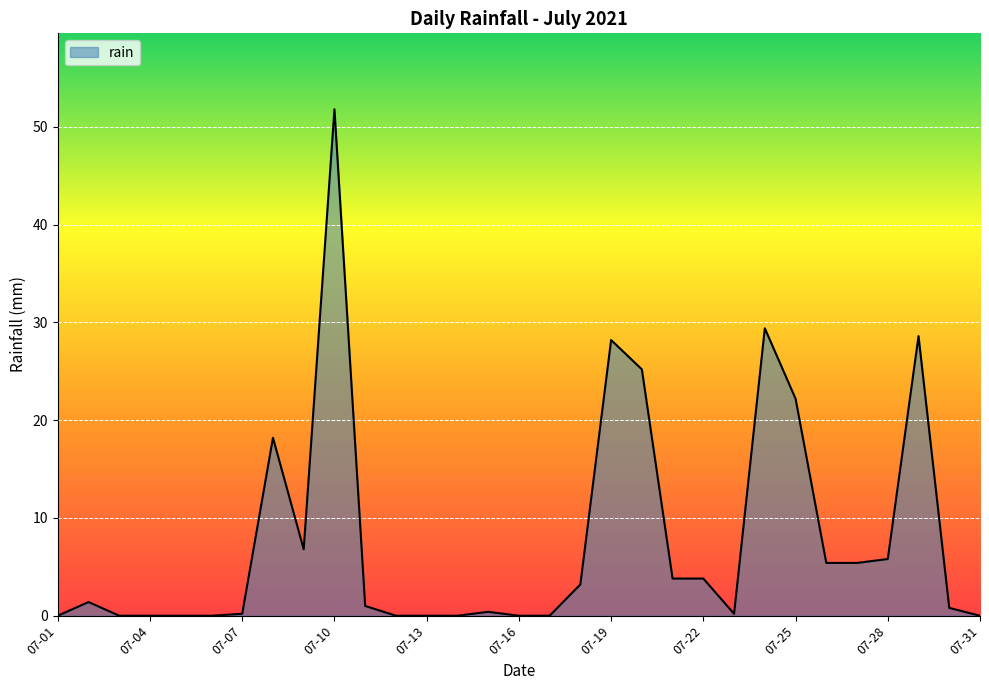

What is the greatest value displayed?

51.8